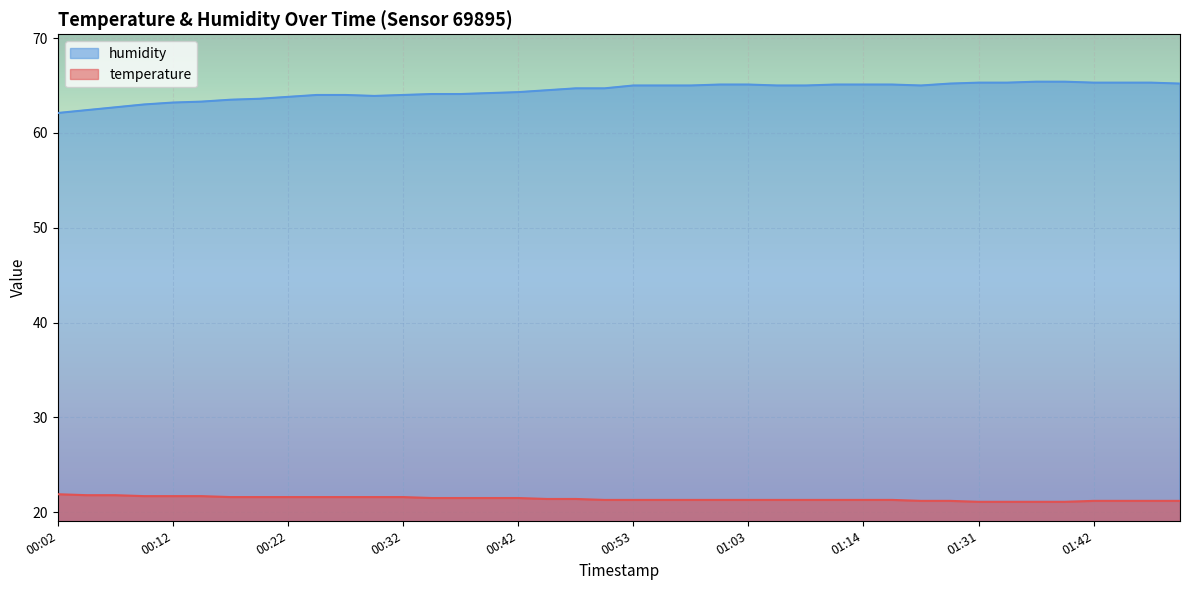

What is the spread (max minus min) of values at 00:30?

42.3